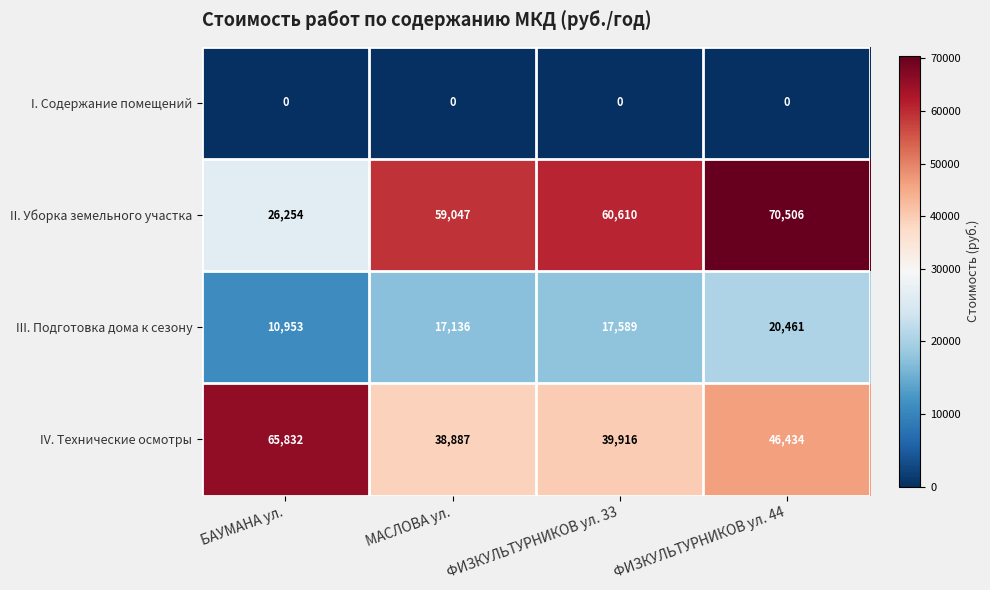

What is the greatest value displayed?

70506